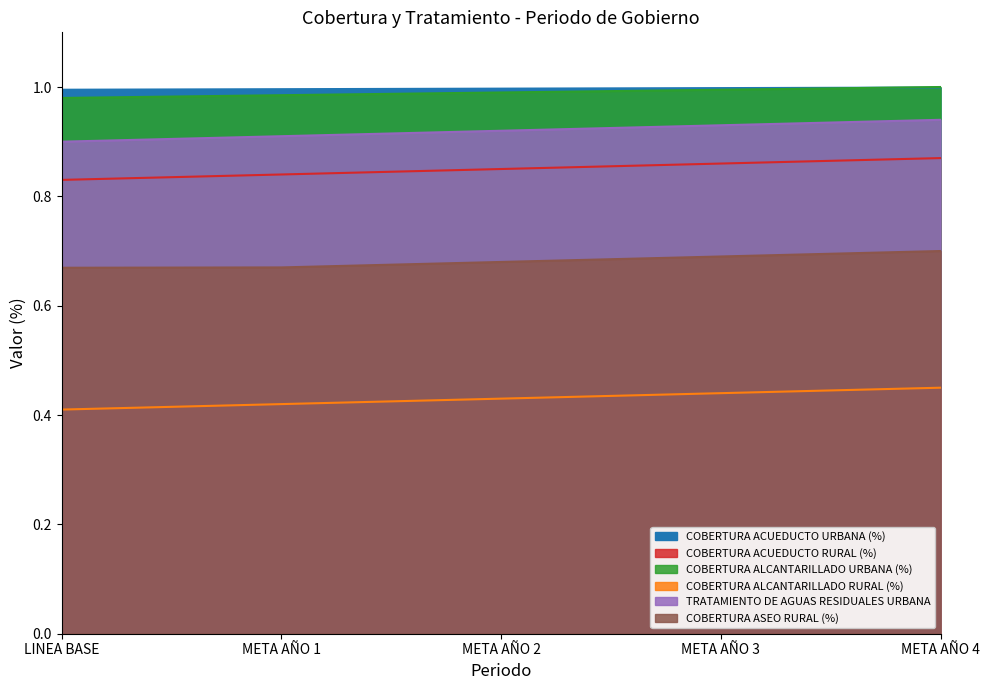

Reading left to right, transcribe all the data shown in this chart.

COBERTURA ACUEDUCTO URBANA (%): 1.0	1.0	1.0	1.0	1.0
COBERTURA ACUEDUCTO RURAL (%): 0.8	0.8	0.8	0.9	0.9
COBERTURA ALCANTARILLADO URBANA (%): 1.0	1.0	1.0	1.0	1.0
COBERTURA ALCANTARILLADO RURAL (%): 0.4	0.4	0.4	0.4	0.5
TRATAMIENTO DE AGUAS RESIDUALES URBANA: 0.9	0.9	0.9	0.9	0.9
COBERTURA ASEO RURAL (%): 0.7	0.7	0.7	0.7	0.7